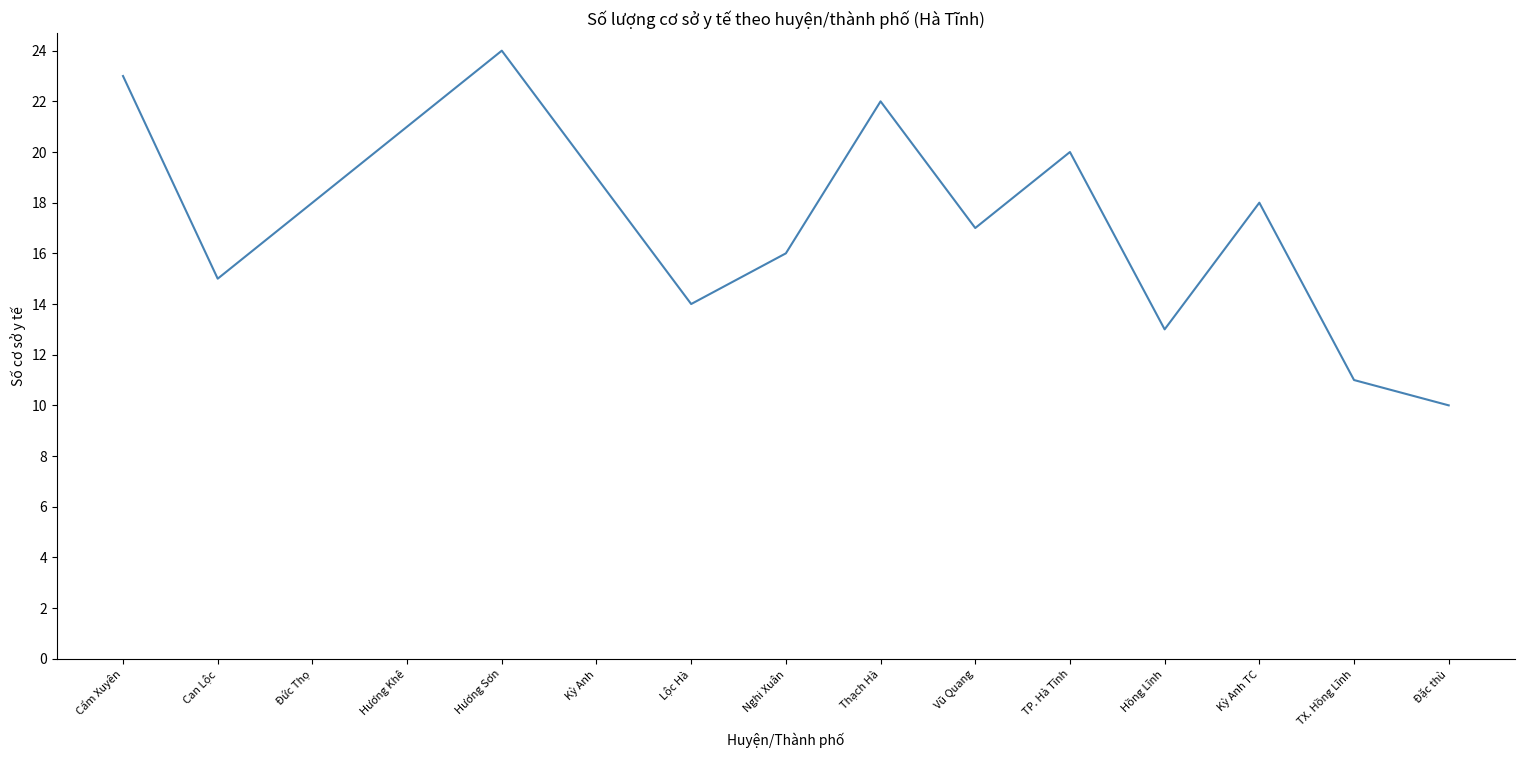

Reading left to right, transcribe all the data shown in this chart.

Cẩm Xuyên=23	Can Lộc=15	Đức Thọ=18	Hương Khê=21	Hương Sơn=24	Kỳ Anh=19	Lộc Hà=14	Nghi Xuân=16	Thạch Hà=22	Vũ Quang=17	TP. Hà Tĩnh=20	Hồng Lĩnh=13	Kỳ Anh TC=18	TX. Hồng Lĩnh=11	Đặc thù=10